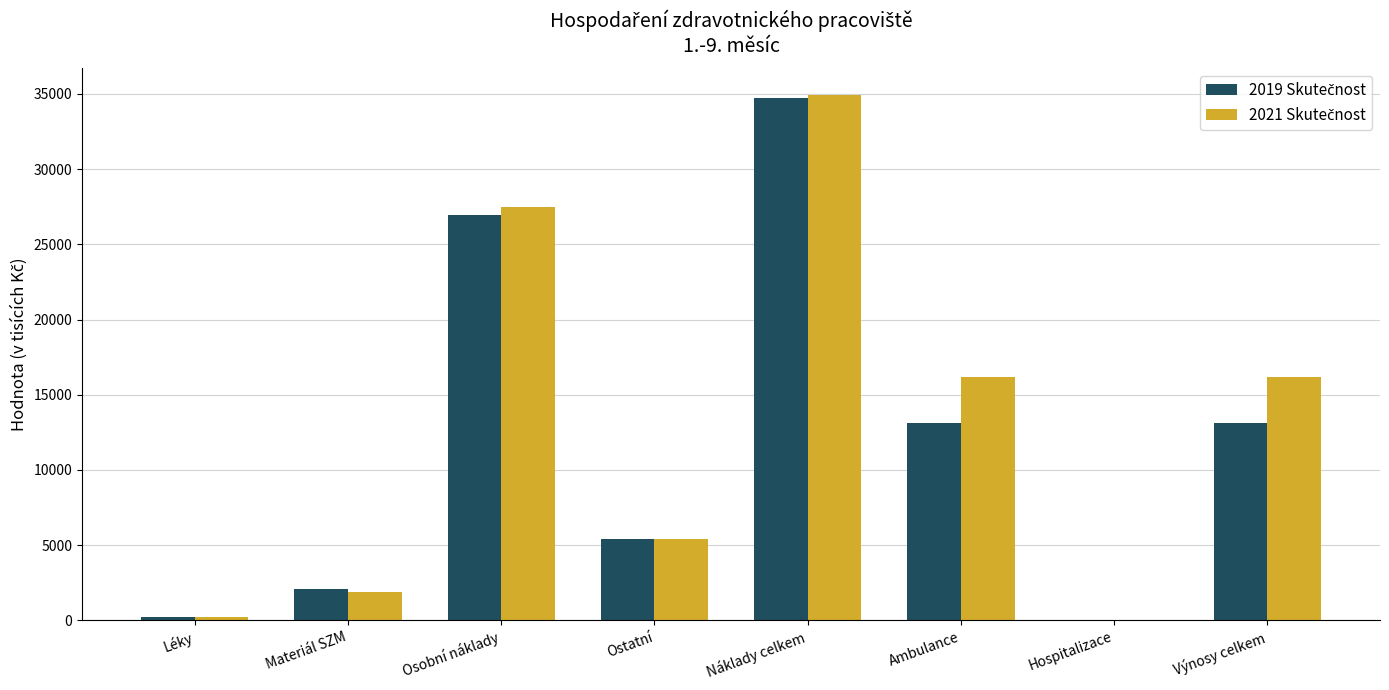

Which category has the highest value across all series?

Náklady celkem